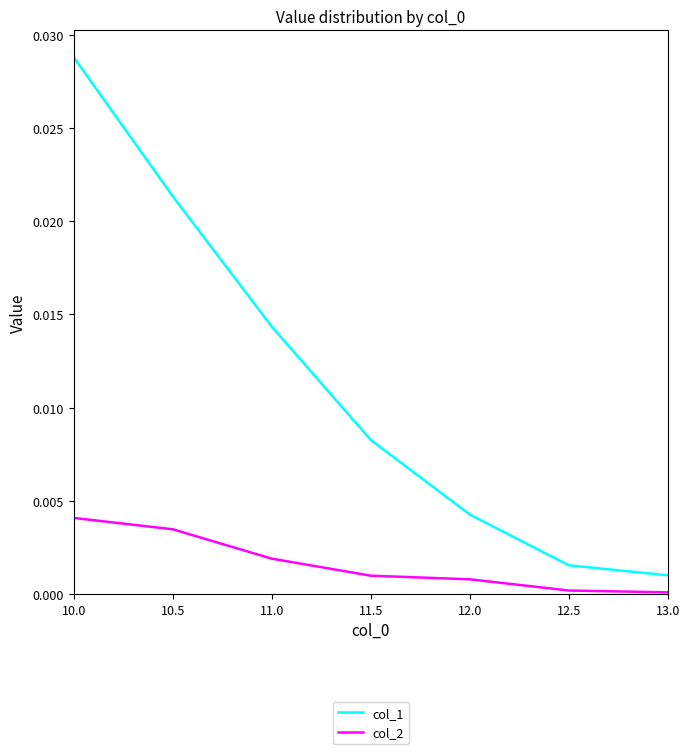

List the series in order of their peak value, lowest first.

col_2, col_1